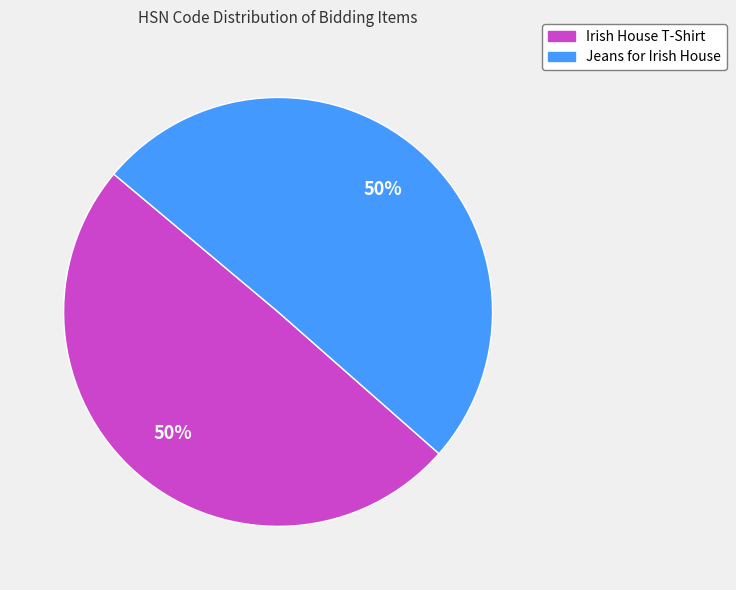

To the nearest percent, what is the combined percentage of Irish House T-Shirt and Jeans for Irish House?

100%